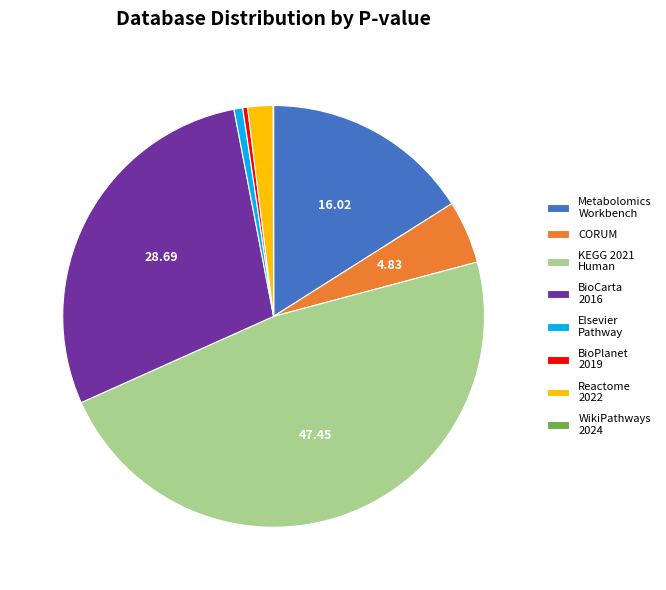

Does BioCarta 2016 represent more than half of the total?

No